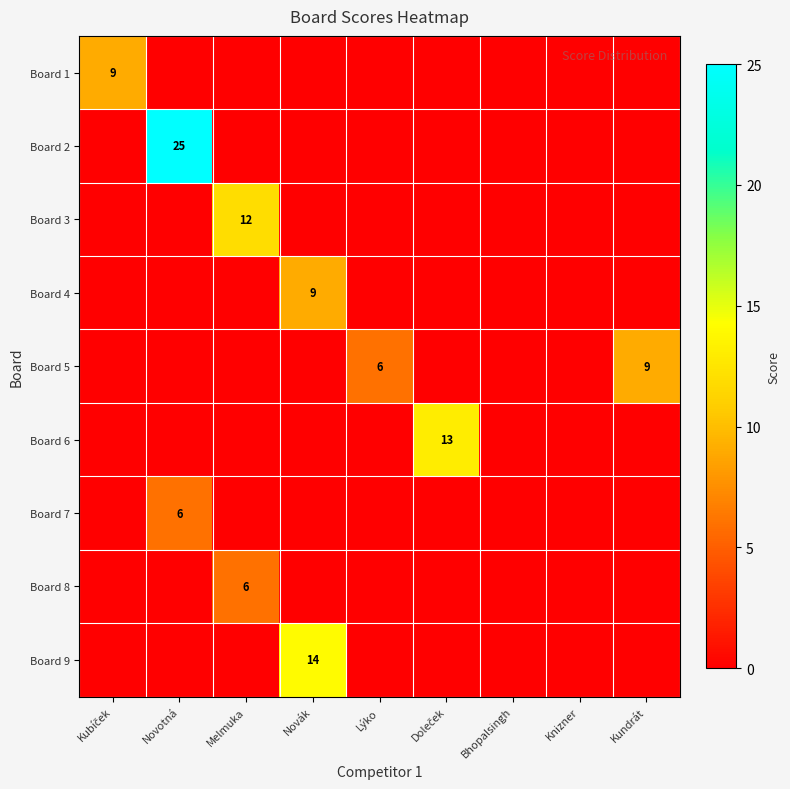

How many distinct data groups are displayed?

9